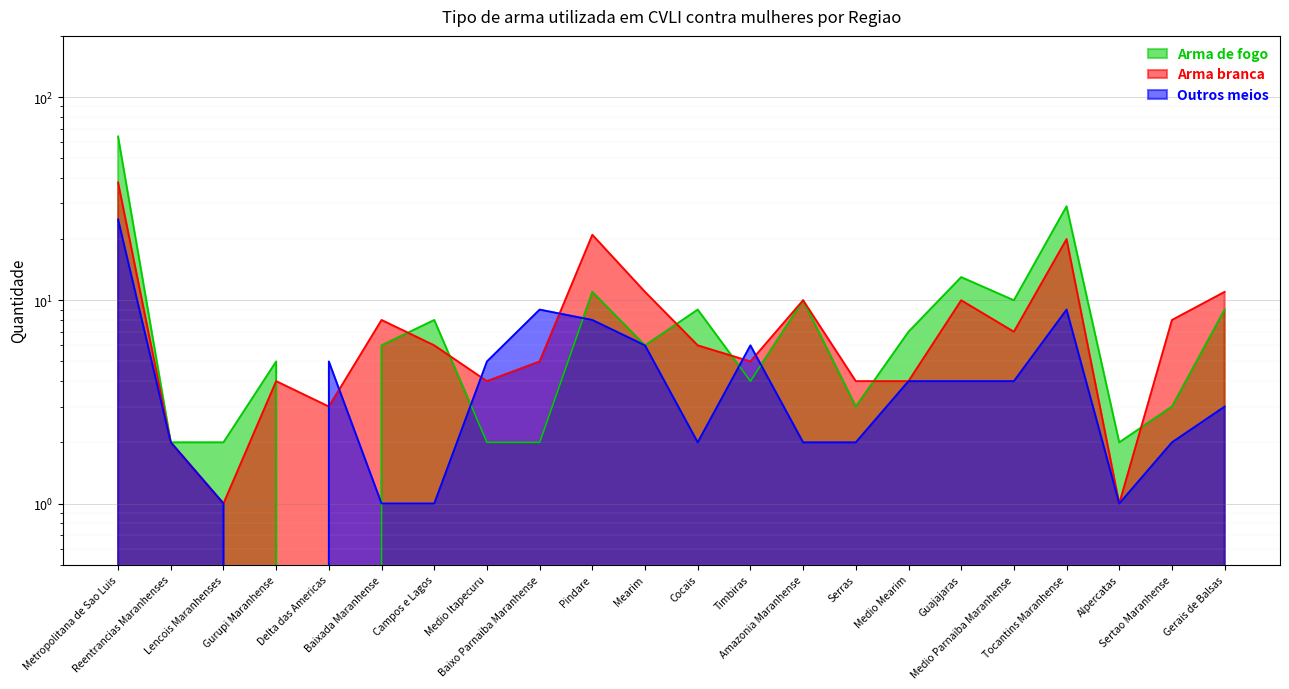

What is the maximum value for Outros meios?

25